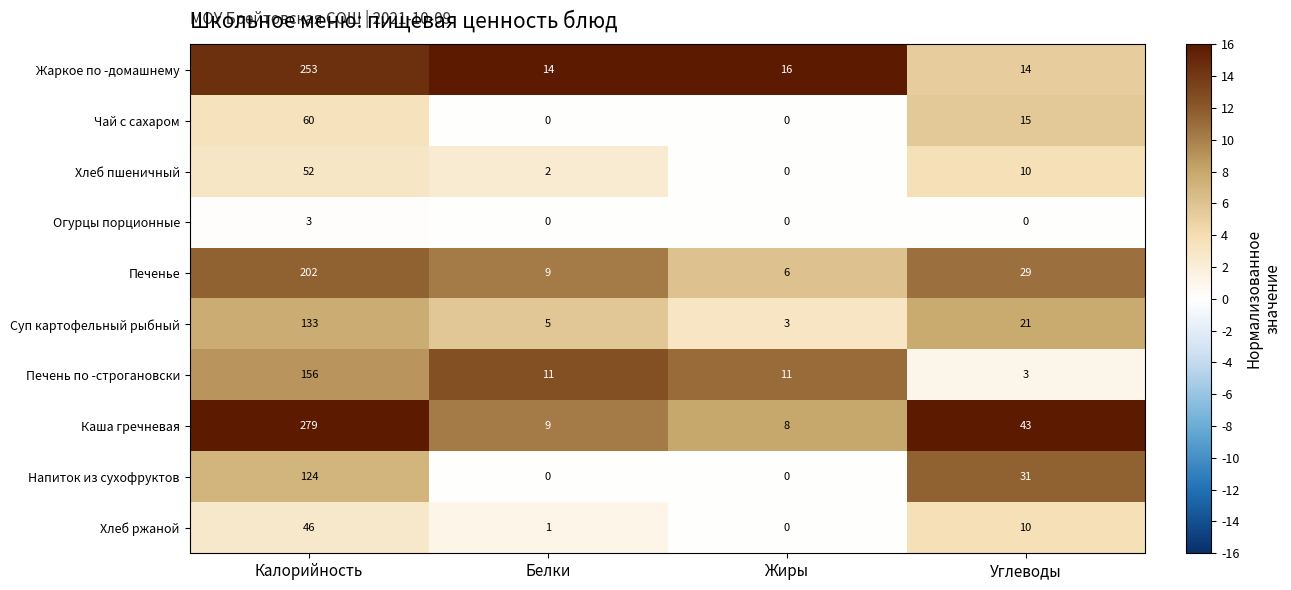

Which series has the largest range (max minus min)?

Каша гречневая